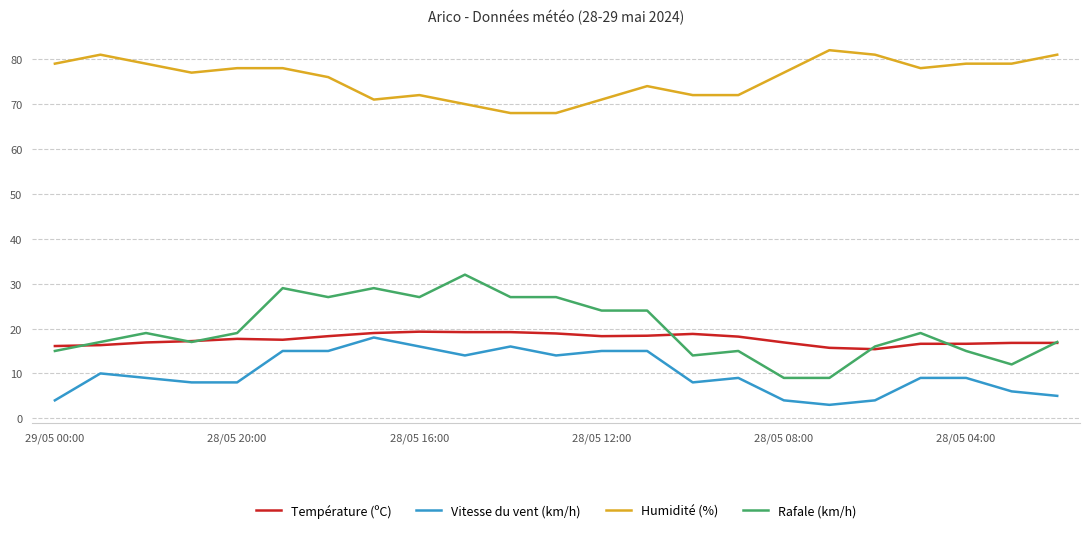

True or false: Température (ºC) and Humidité (%) intersect in this chart.

False